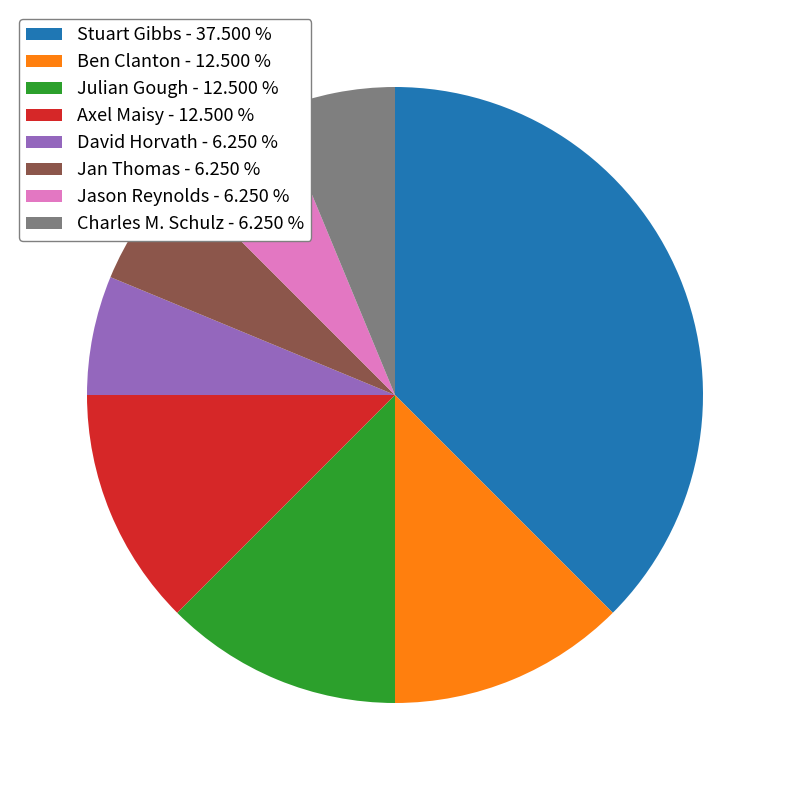

What is the ratio of the value at Charles M. Schulz - 6.250 % to the value at Jan Thomas - 6.250 %?

1.0